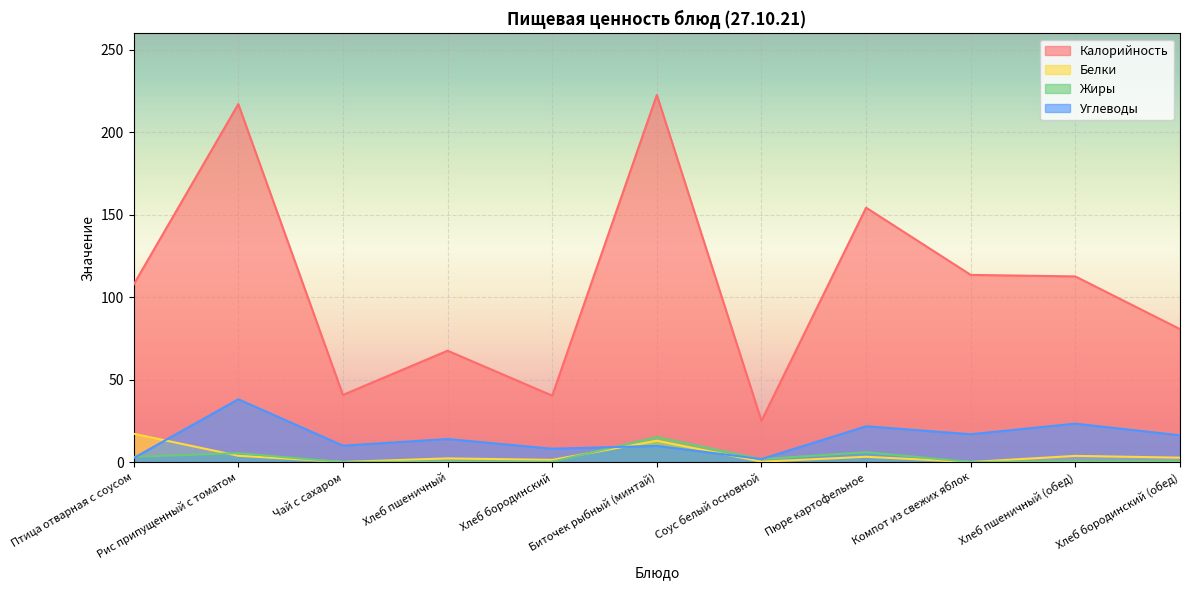

Reading left to right, list all the values displayed in this chart.

Калорийность: Птица отварная с соусом=107.8	Рис припущенный с томатом=217.2	Чай с сахаром=40.8	Хлеб пшеничный=67.6	Хлеб бородинский=40.3	Биточек рыбный (минтай)=222.7	Соус белый основной=25.1	Пюре картофельное=154.3	Компот из свежих яблок=113.6	Хлеб пшеничный (обед)=112.7	Хлеб бородинский (обед)=80.7
Белки: Птица отварная с соусом=17.2	Рис припущенный с томатом=3.9	Чай с сахаром=0.1	Хлеб пшеничный=2.3	Хлеб бородинский=1.4	Биточек рыбный (минтай)=13.0	Соус белый основной=0.3	Пюре картофельное=3.3	Компот из свежих яблок=0.1	Хлеб пшеничный (обед)=3.8	Хлеб бородинский (обед)=2.7
Жиры: Птица отварная с соусом=3.2	Рис припущенный с томатом=5.5	Чай с сахаром=0.0	Хлеб пшеничный=0.3	Хлеб бородинский=0.3	Биточек рыбный (минтай)=15.3	Соус белый основной=1.8	Пюре картофельное=6.0	Компот из свежих яблок=0.1	Хлеб пшеничный (обед)=0.5	Хлеб бородинский (обед)=0.5
Углеводы: Птица отварная с соусом=2.5	Рис припущенный с томатом=38.1	Чай с сахаром=10.0	Хлеб пшеничный=14.0	Хлеб бородинский=8.1	Биточек рыбный (минтай)=9.8	Соус белый основной=1.9	Пюре картофельное=21.8	Компот из свежих яблок=16.9	Хлеб пшеничный (обед)=23.4	Хлеб бородинский (обед)=16.3